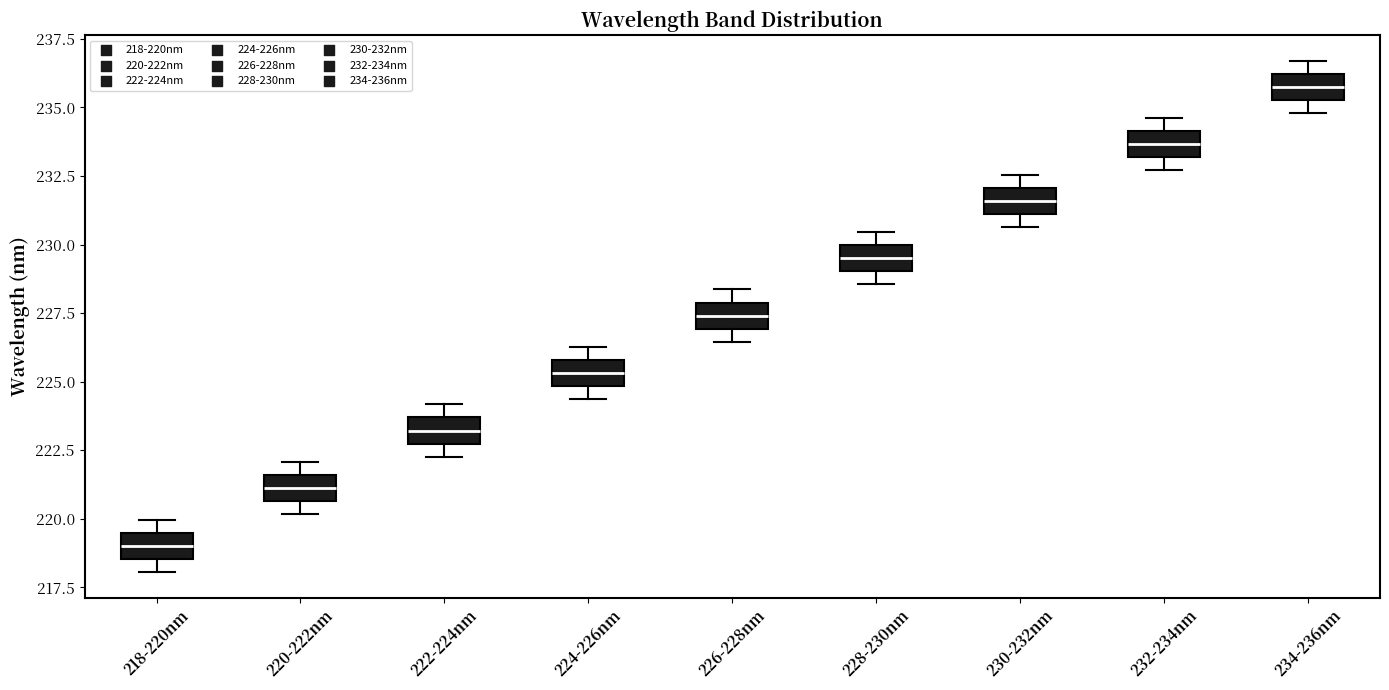

Reading left to right, read every box against the y-axis: the position of its median line, the range the box covers, and the ends of its whiskers. The values are not printed on the chart, so give them approximately, as read against the axis.

218-220nm: median 219.0, box 218.5 to 219.5, whiskers 218.0 to 220.0
220-222nm: median 221.0, box 220.5 to 221.5, whiskers 220.0 to 222.0
222-224nm: median 223.0, box 222.5 to 223.5, whiskers 222.5 (below the box's lower edge) to 224.0
224-226nm: median 225.5, box 225.0 to 226.0, whiskers 224.5 to 226.5
226-228nm: median 227.5, box 227.0 to 228.0, whiskers 226.5 to 228.5
228-230nm: median 229.5, box 229.0 to 230.0, whiskers 228.5 to 230.5
230-232nm: median 231.5, box 231.0 to 232.0, whiskers 230.5 to 232.5
232-234nm: median 233.5, box 233.0 to 234.0, whiskers 232.5 to 234.5
234-236nm: median 236.0 (inside the box), box 235.5 to 236.0, whiskers 235.0 to 236.5